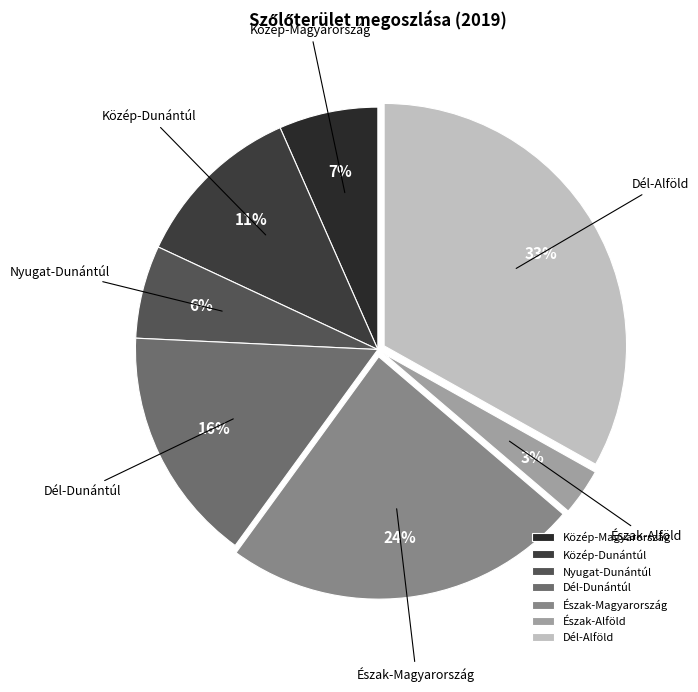

Do Észak-Alföld and Közép-Dunántúl together represent more than half of the pie?

No